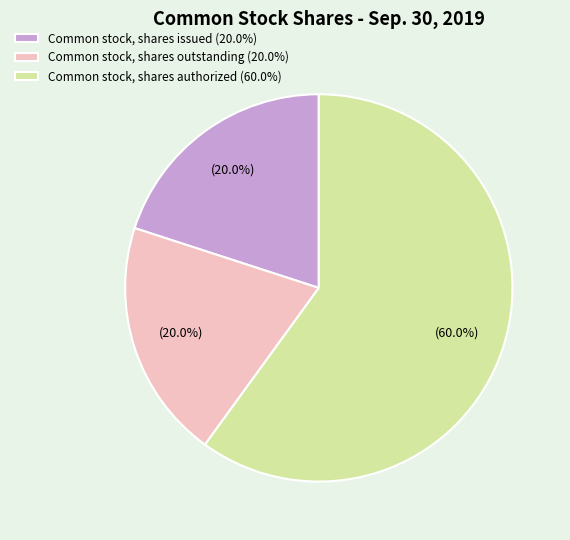

Count the number of slices in the pie.

3